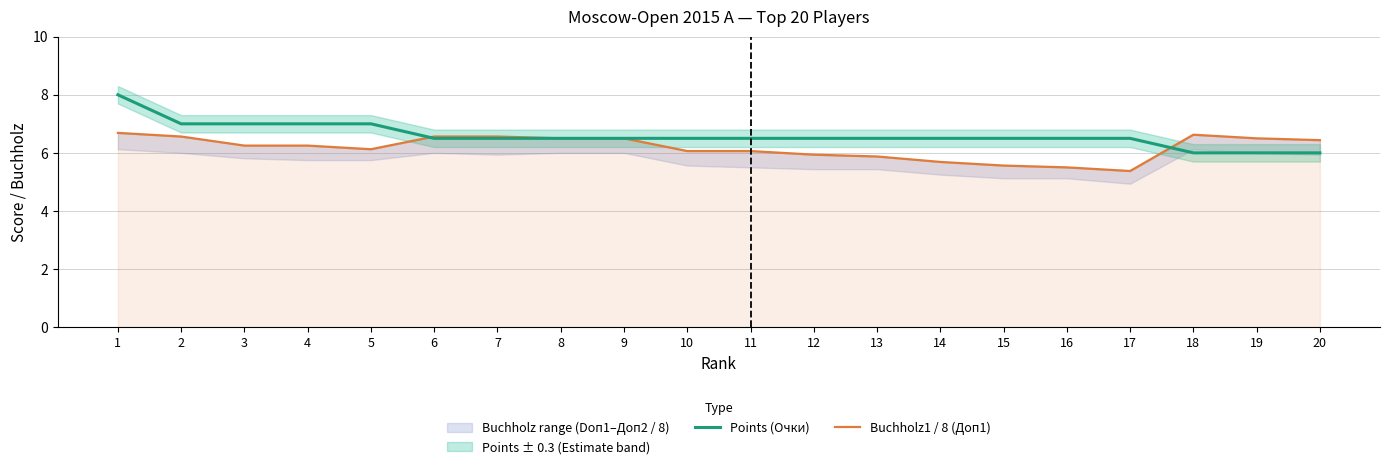

Is the value of Points (Очки) at 17 greater than the value of Buchholz1 / 8 (Доп1) at 18?

No